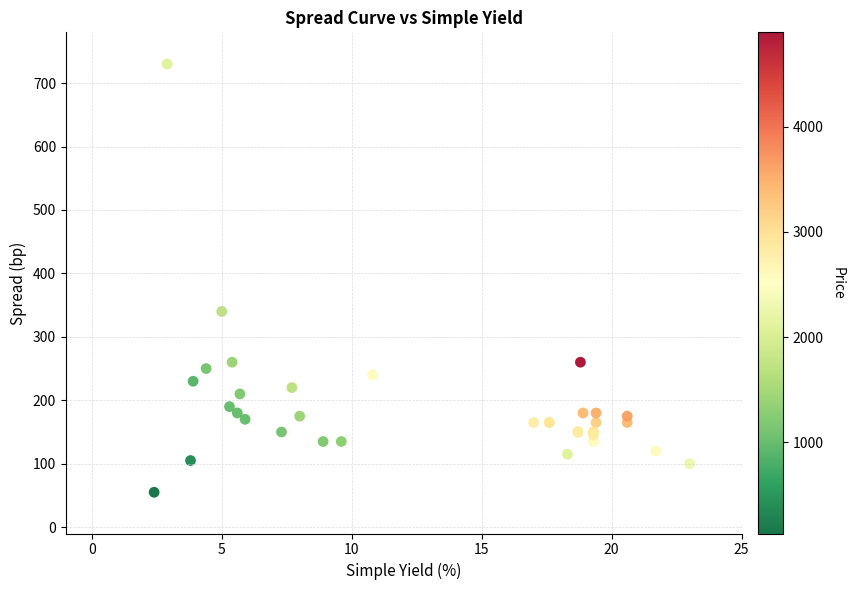

What Y value in the scatter plot is closest to 392?

340